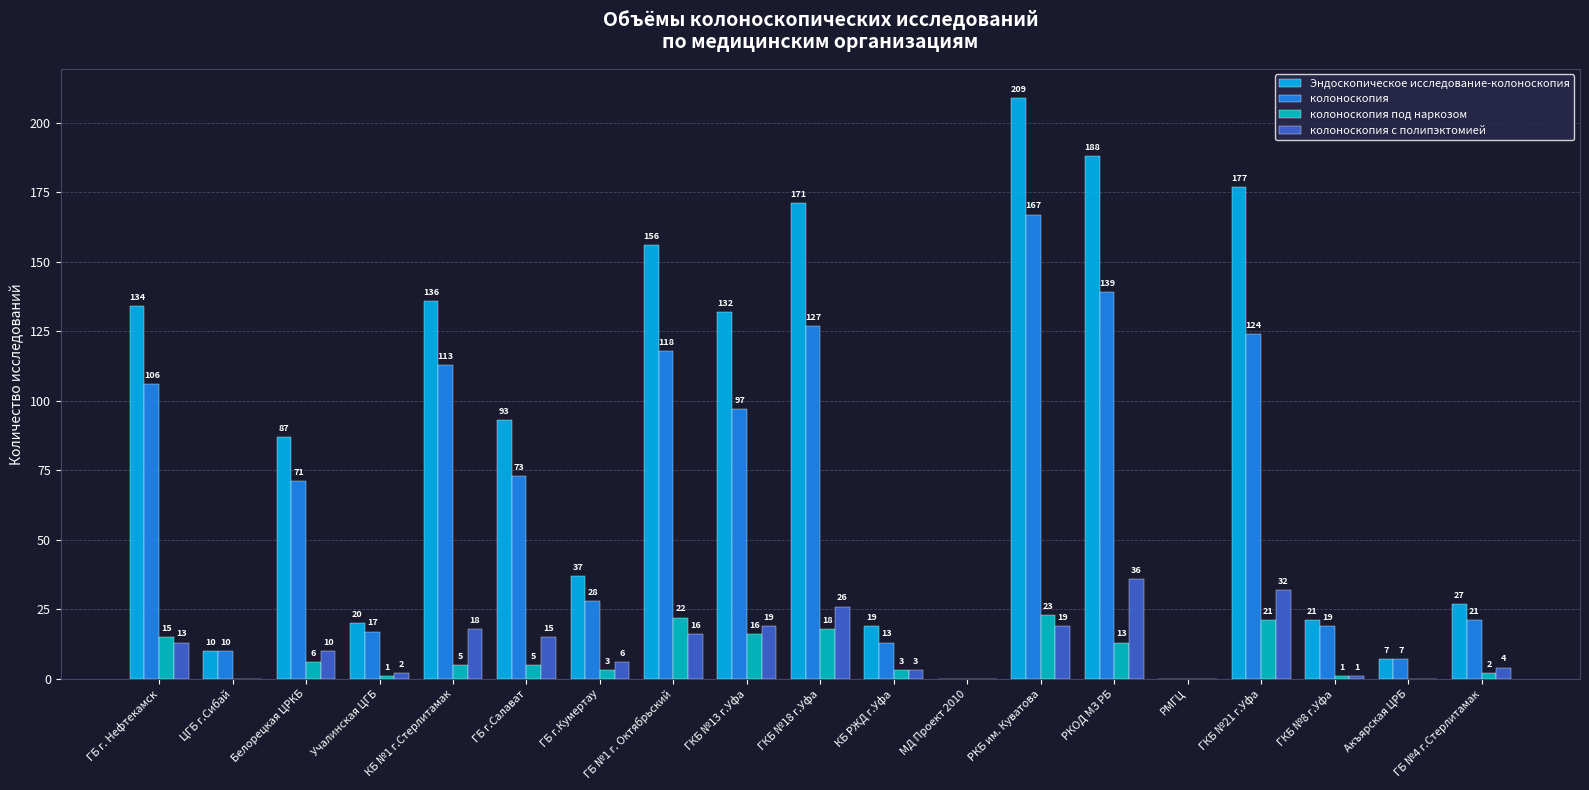

At which category is the sum across all series the highest?

РКБ им. Куватова